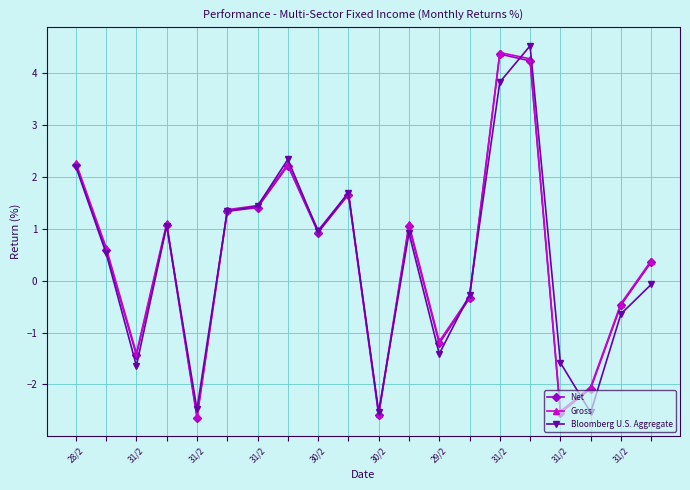

What is the greatest value displayed?

4.5